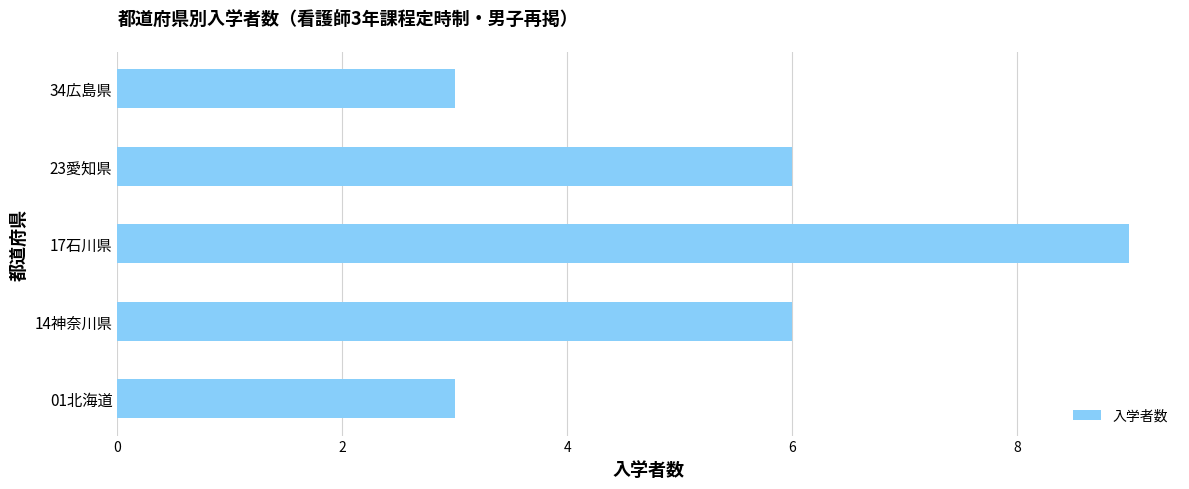

Read the value at 34広島県.

3